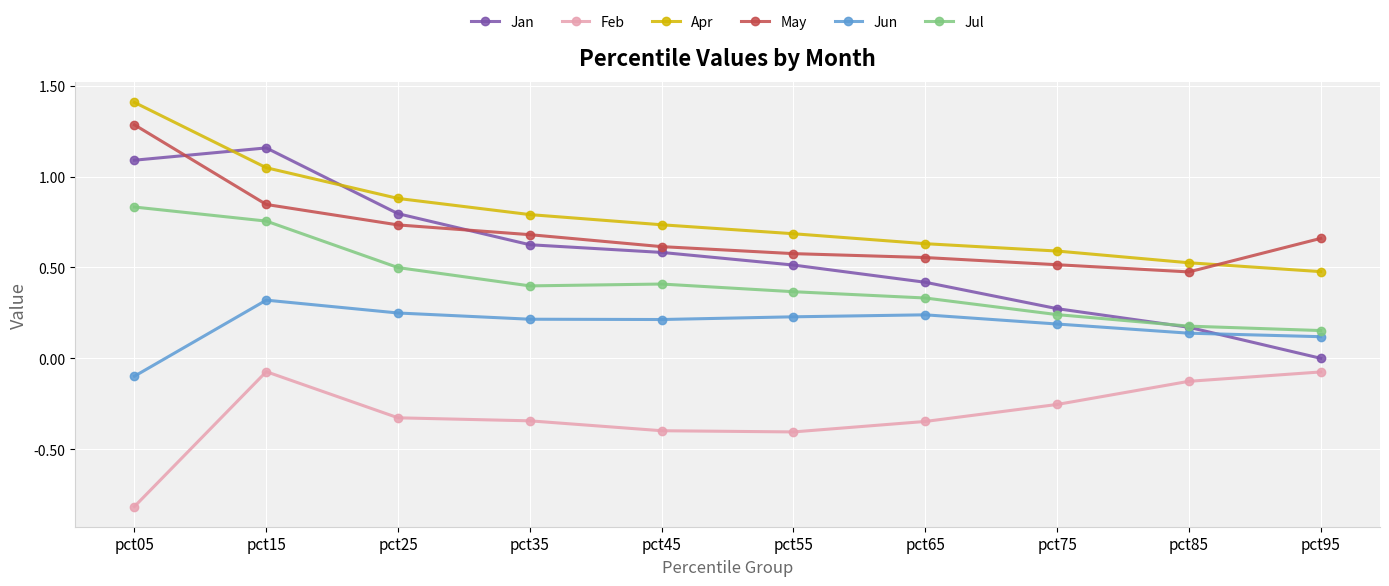

What is the difference between the highest and lowest values at pct35?

1.1